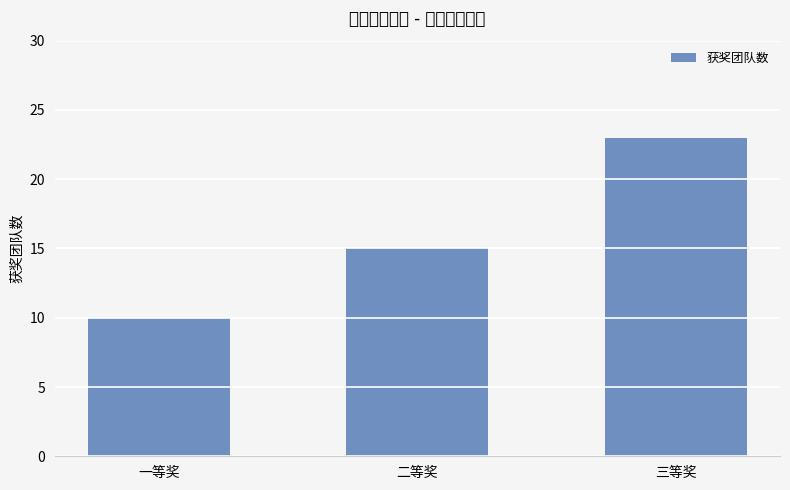

What is the minimum value shown in the chart?

10